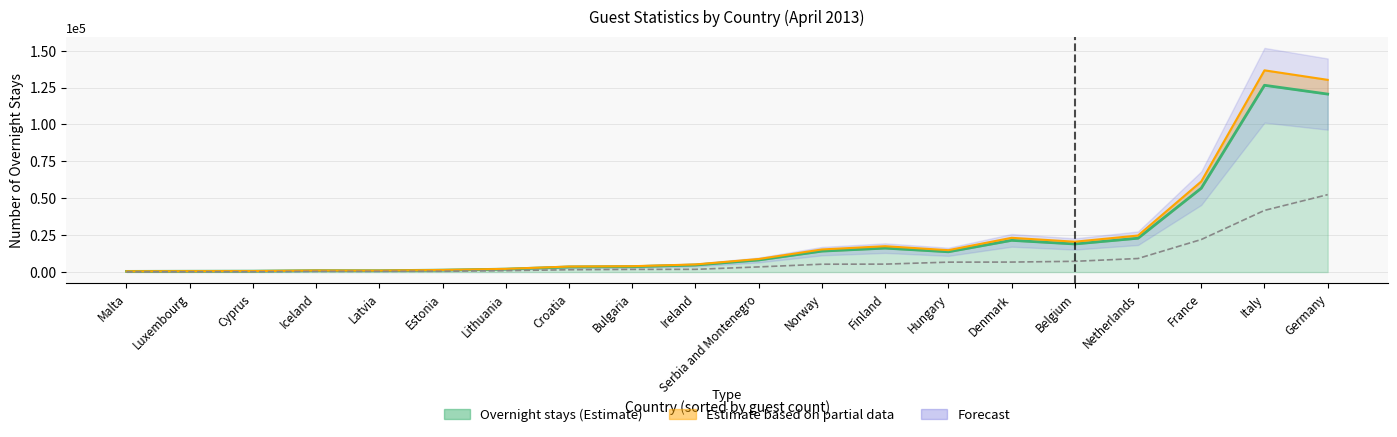

Reading left to right, transcribe all the data shown in this chart.

87	190	233	445	486	532	945	1581	1815	1849	3497	5325	5380	6719	6770	7283	9186	22040	41781	52447